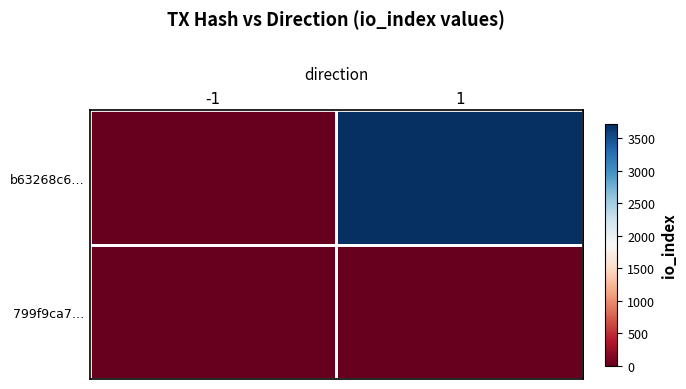

Which series has the largest total across all categories?

b63268c6…